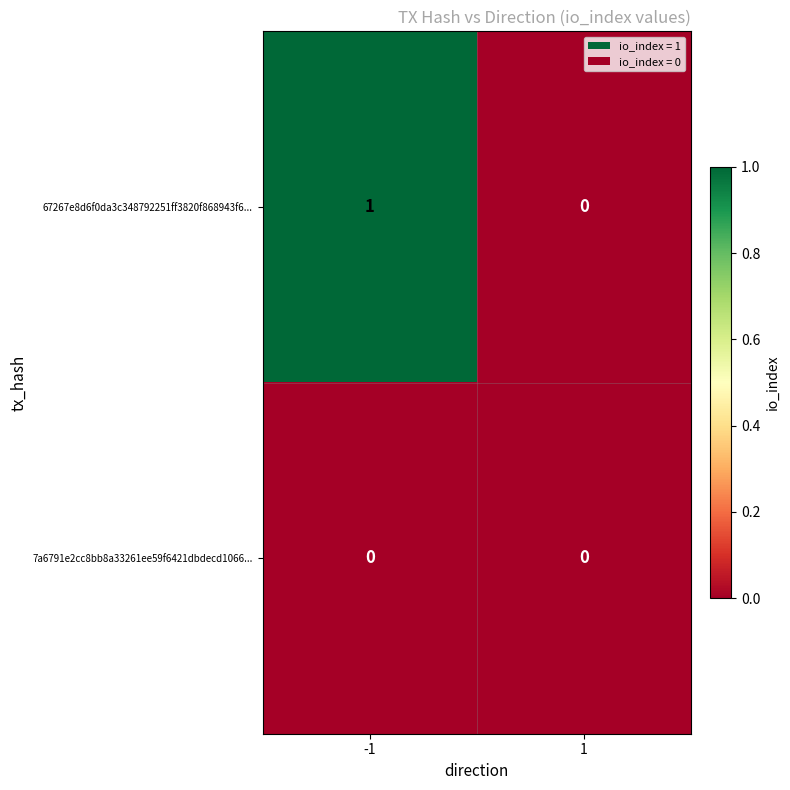

Is it true that 67267e8d6f0da3c348792251ff3820f868943f6... equals 0 at 1?

True